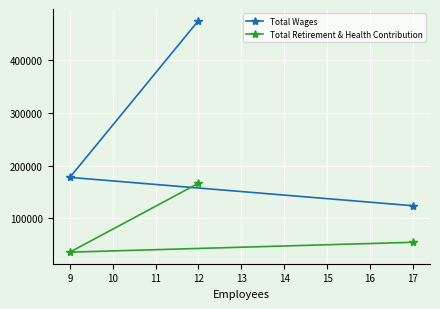

Reading right to left, extract all data points from this chart.

Total Wages: 17=123866	12=474426	9=177559
Total Retirement & Health Contribution: 17=54654	12=166402	9=36000